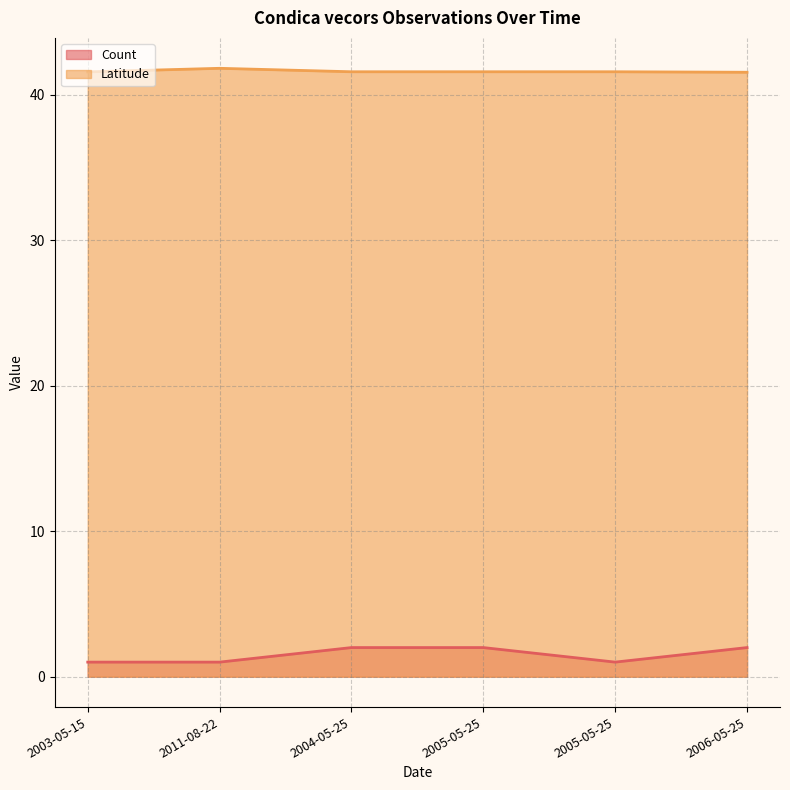

Which series changed the most between 2003-05-15 and 2011-08-22?

Latitude